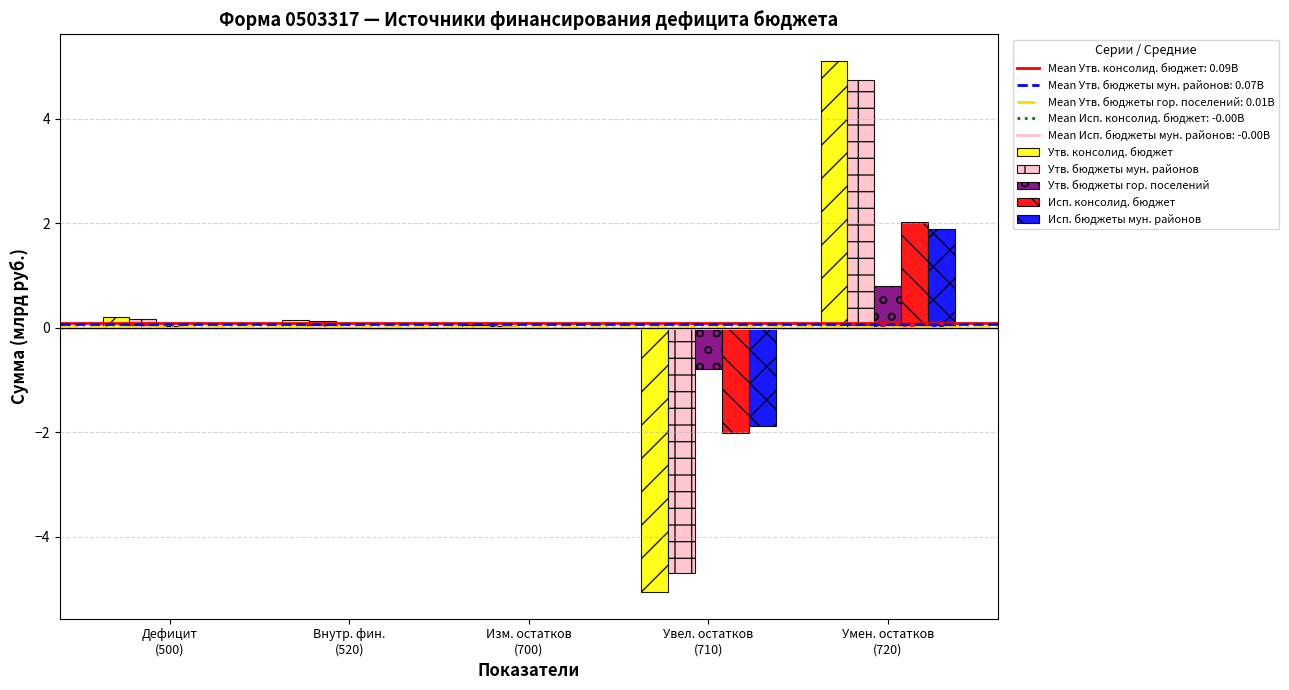

How many groups of bars are there?

5